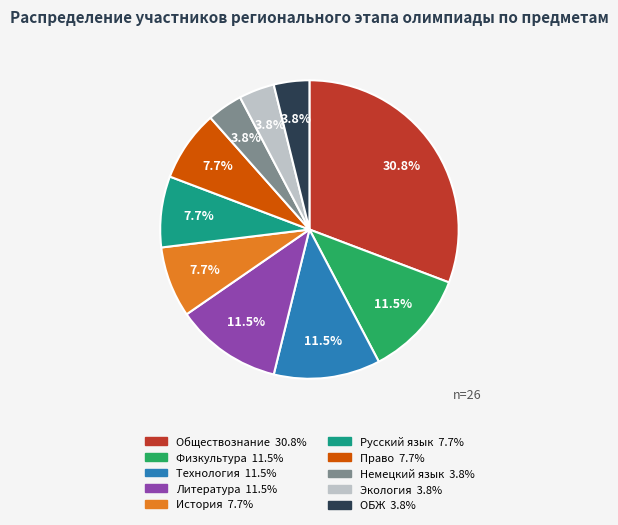

Does Литература represent more than half of the total?

No